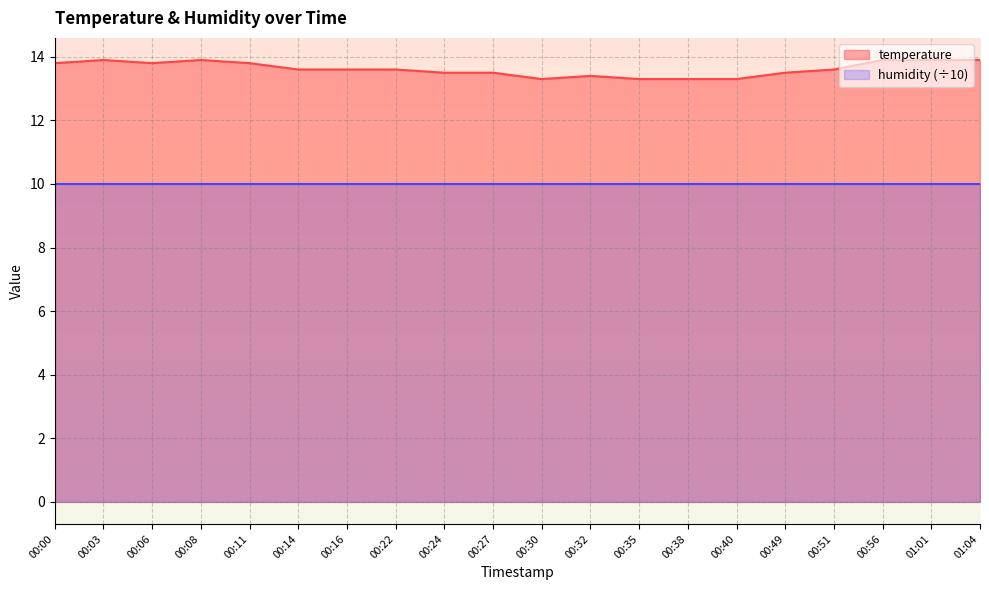

What is the maximum value shown in the chart?

13.9